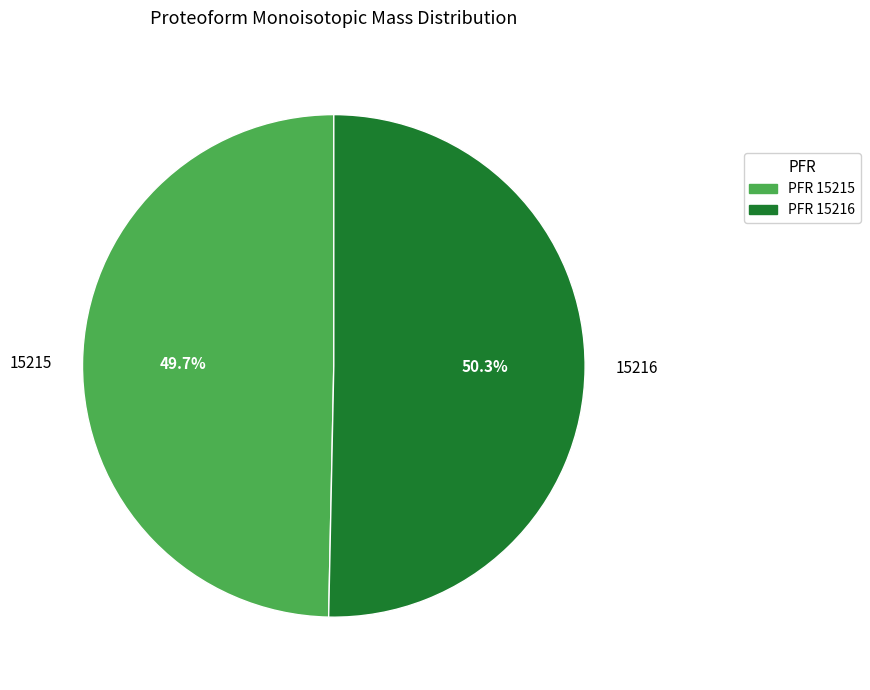

Is 15215 the majority of the pie?

No